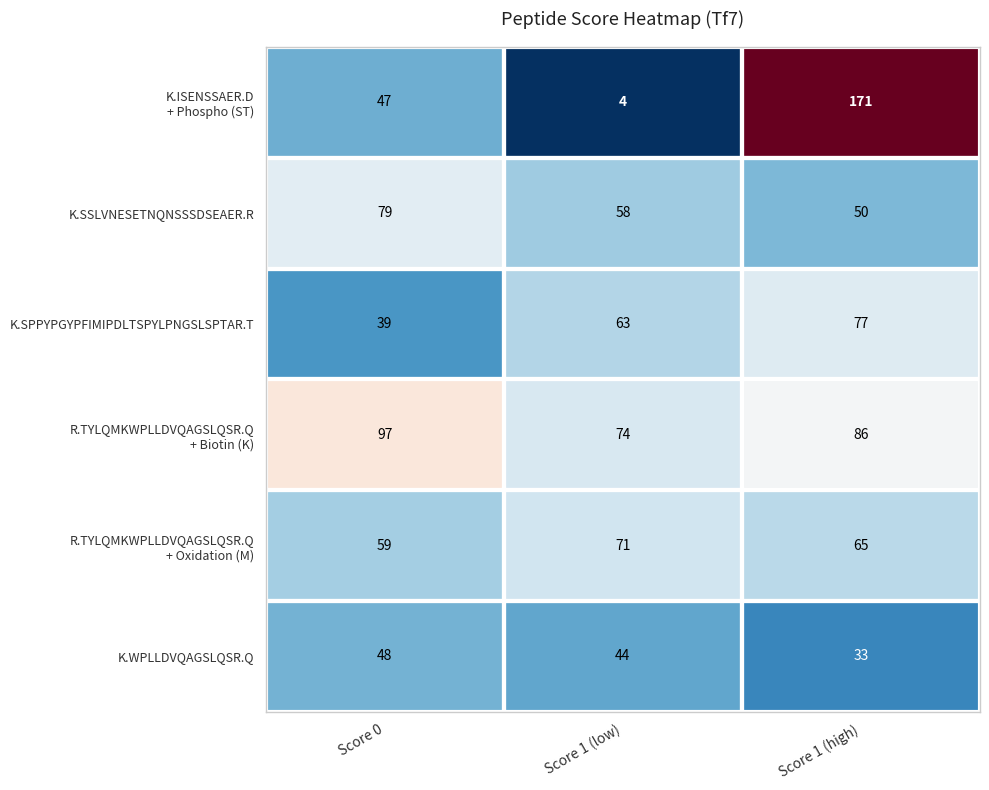

What is the minimum value shown in the chart?

4